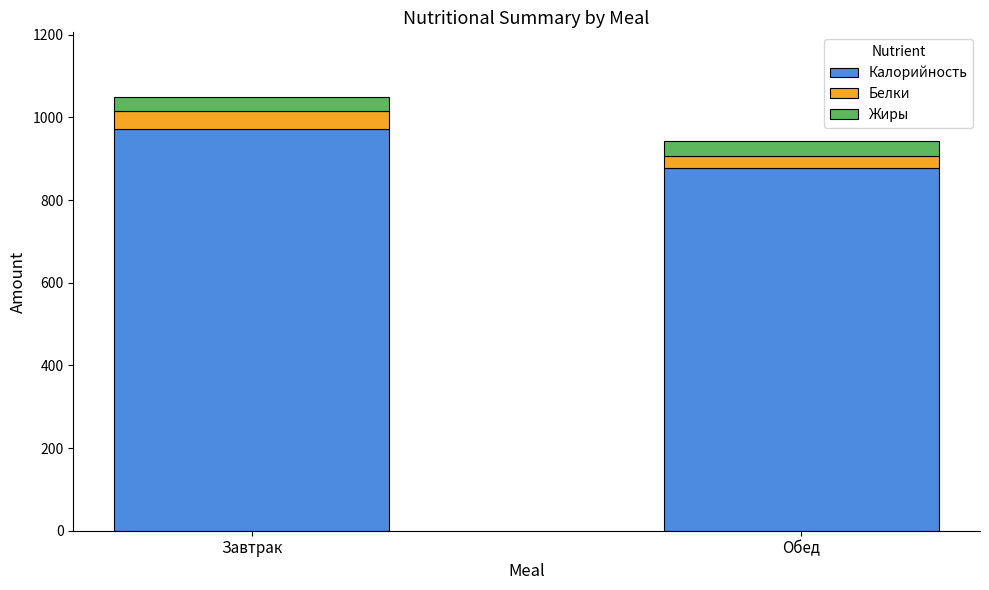

Which category has the highest value in the Калорийность series?

Завтрак